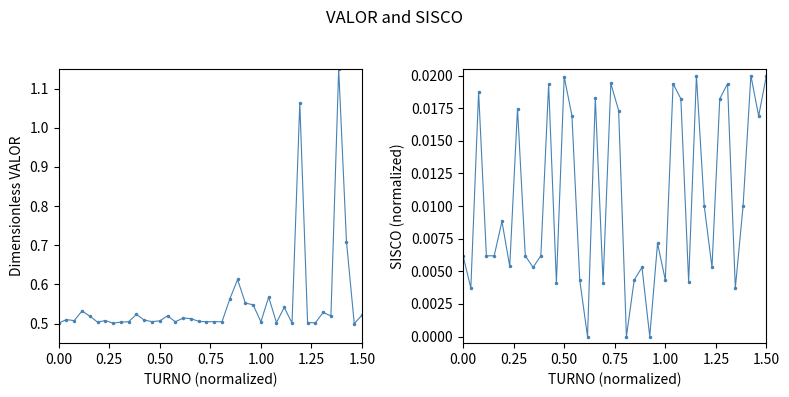

True or false: VALOR and SISCO intersect in this chart.

False